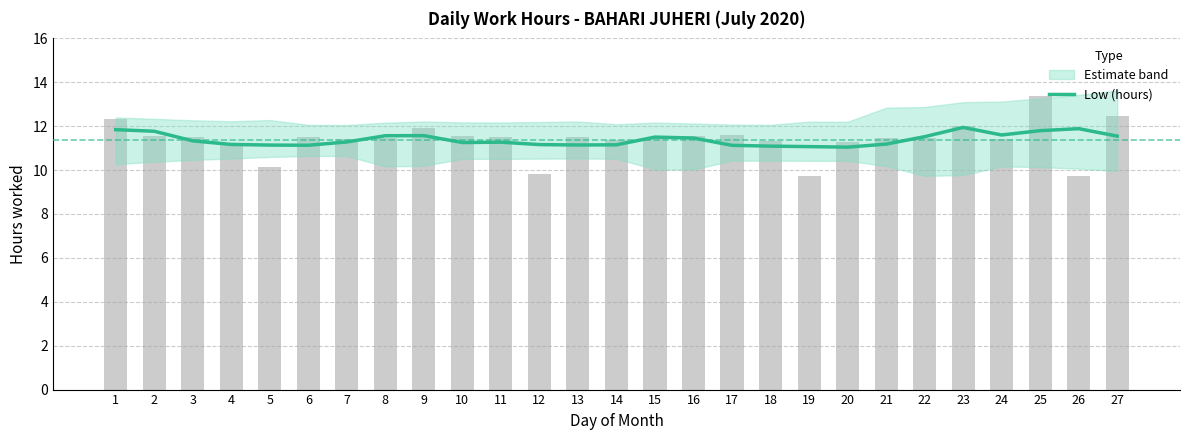

What is the difference between the maximum and minimum values?

0.9